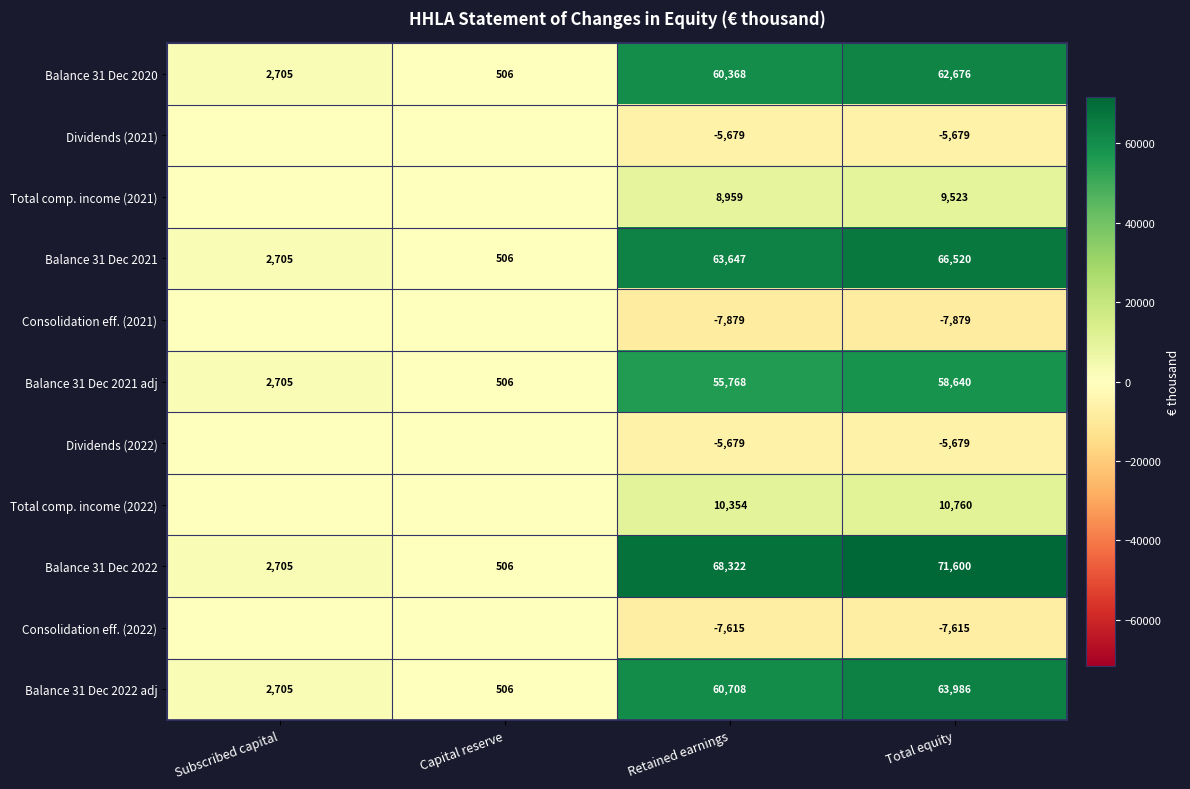

What is the sum of all Balance 31 Dec 2021 adj values?

117619